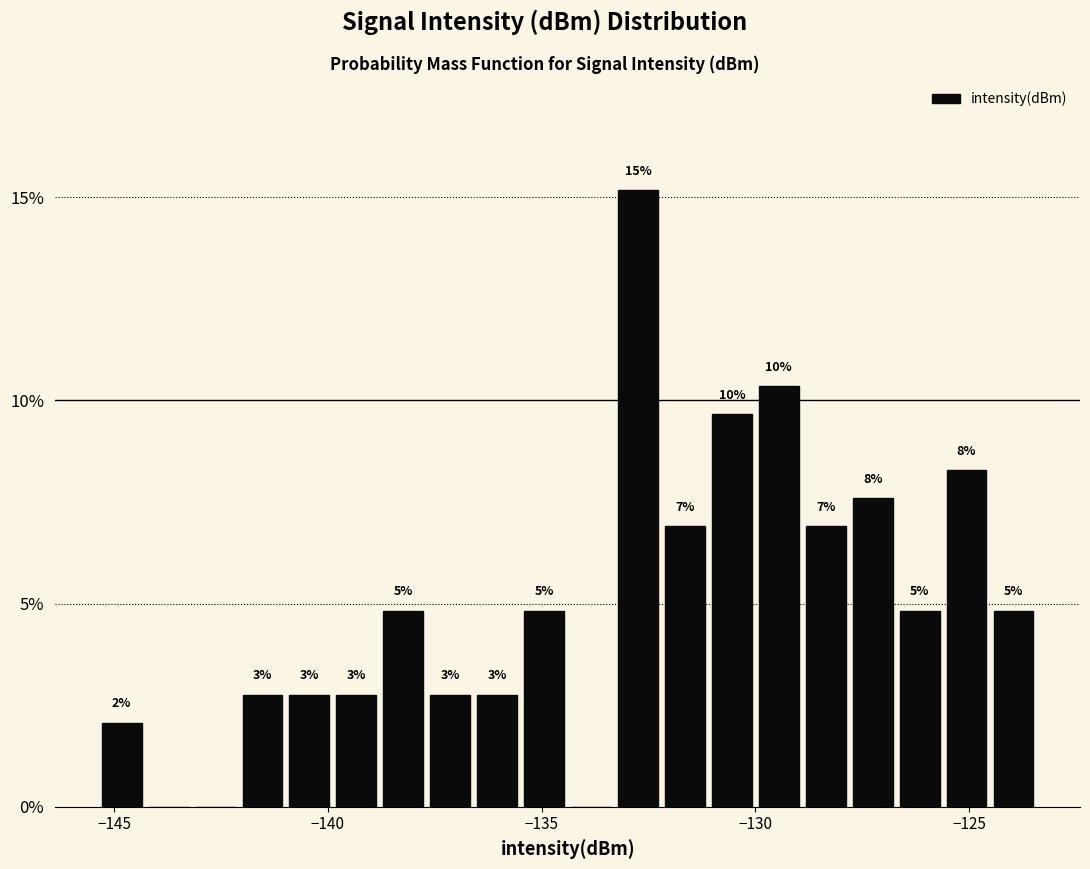

Read against the x-axis, roughly where is the centre of the tallest bar?

-132.5